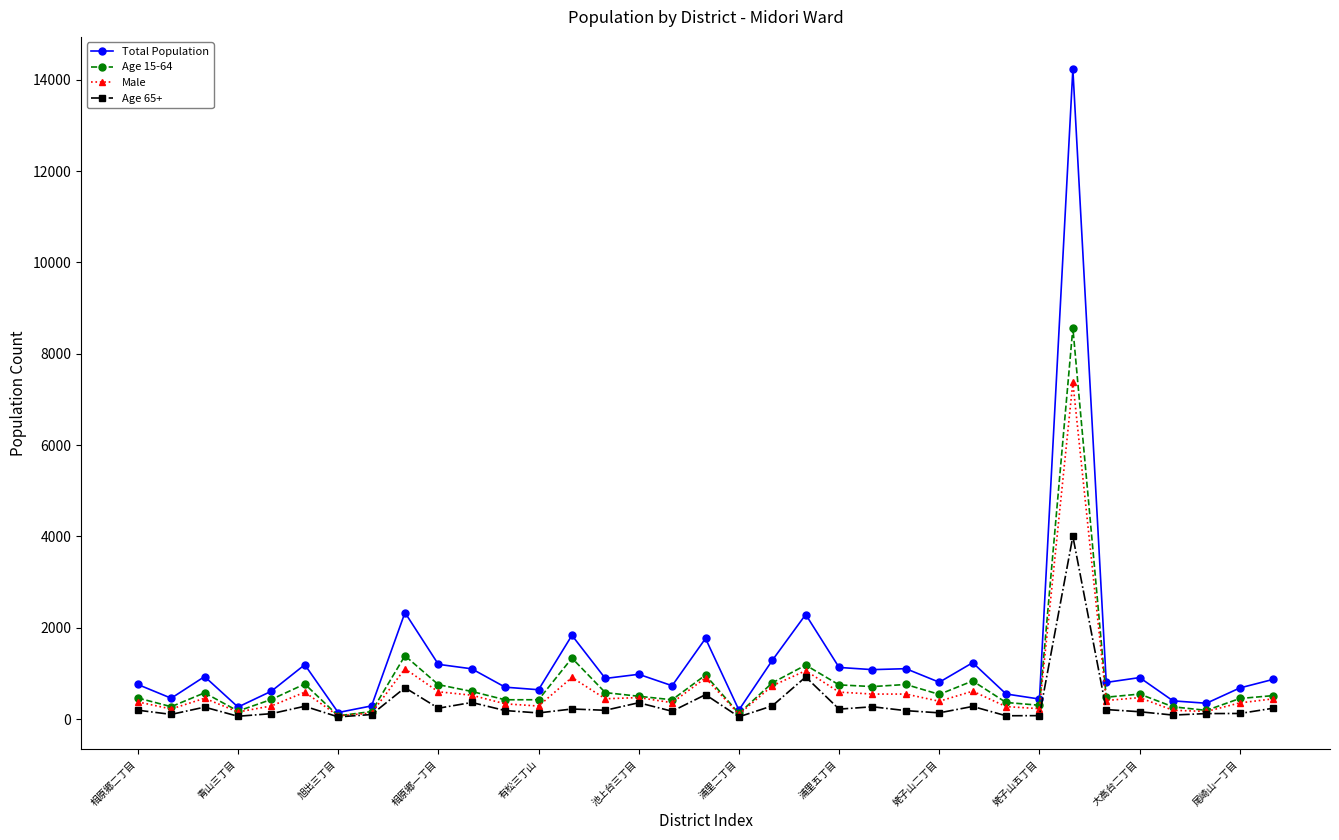

How many lines are shown in the chart?

4